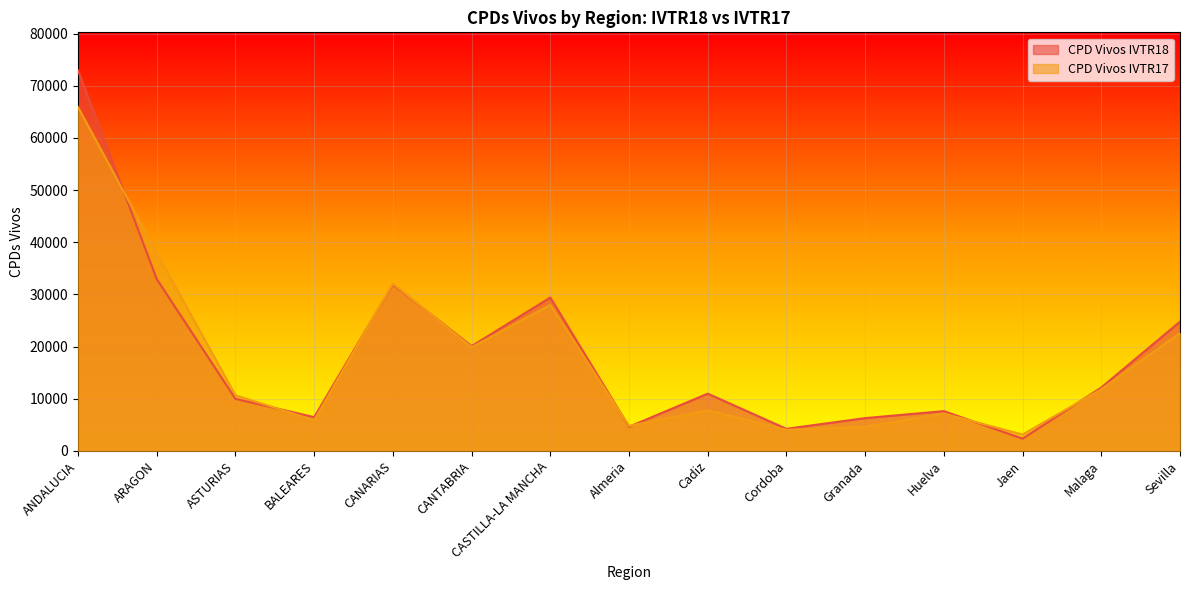

What is the total value across all series at Cadiz?

18743